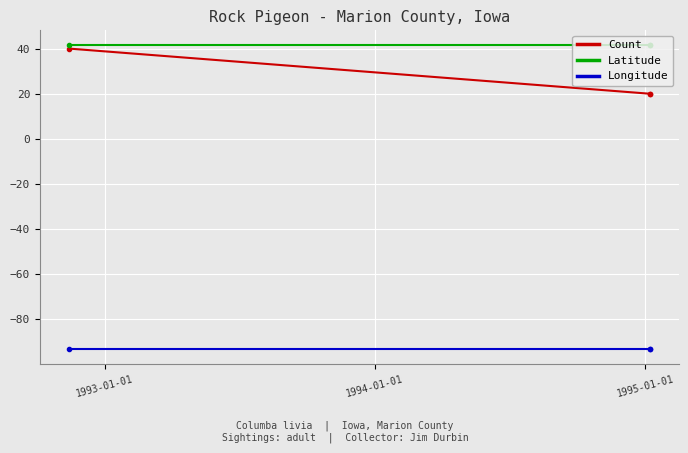

What is the maximum value for Count?

40.0